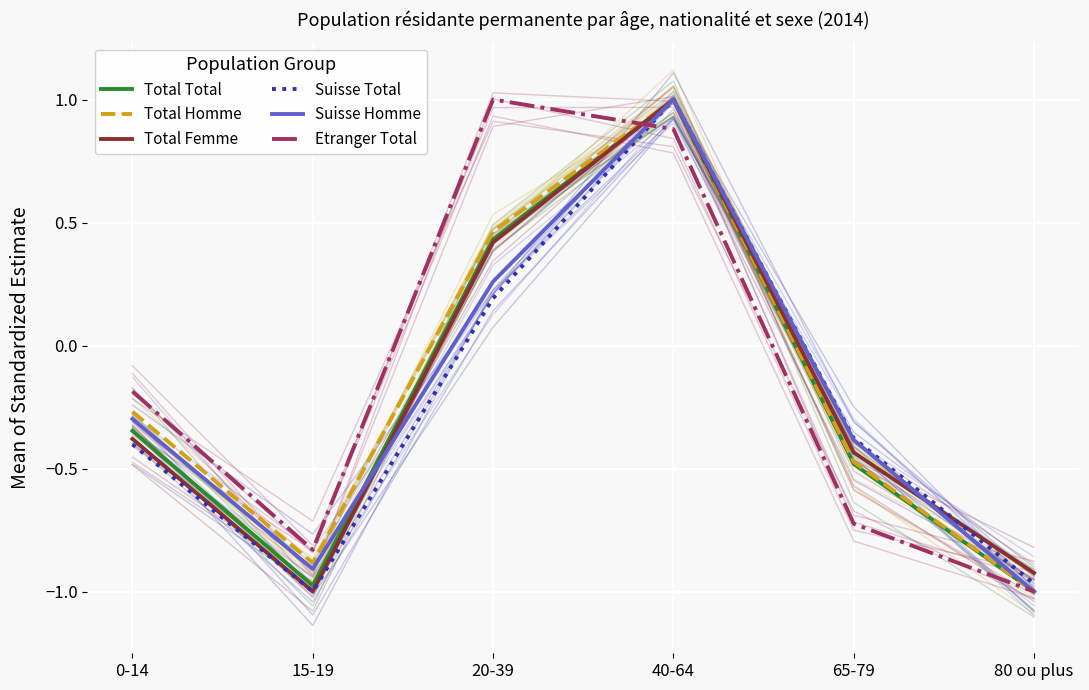

What is the lowest value of the Total Homme series?

-1.0